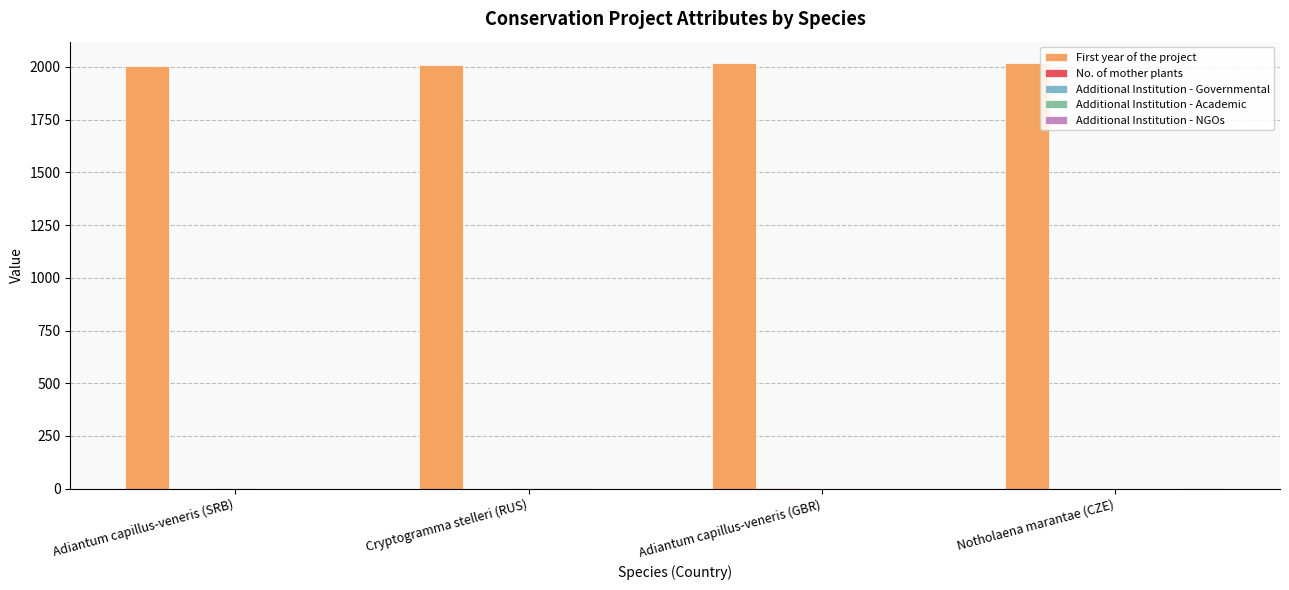

True or false: First year of the project has a value of 2019 at Adiantum capillus-veneris (GBR).

True